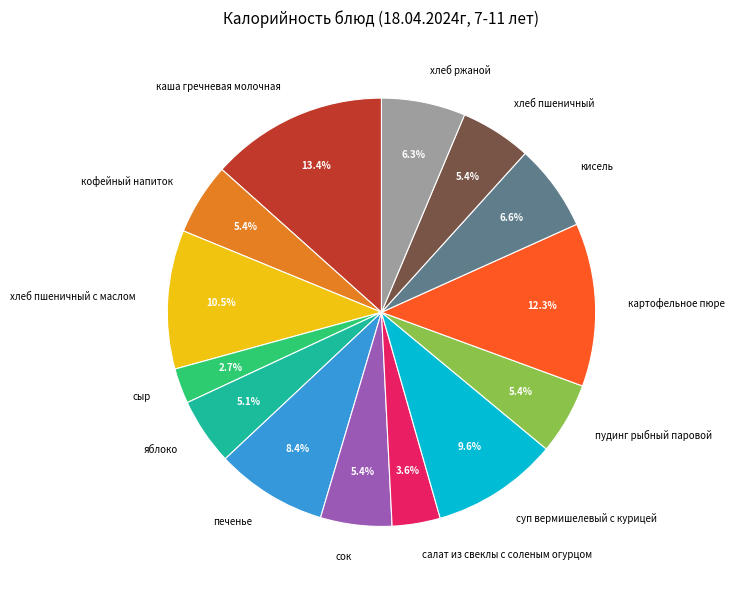

Is there a majority slice in this chart?

No